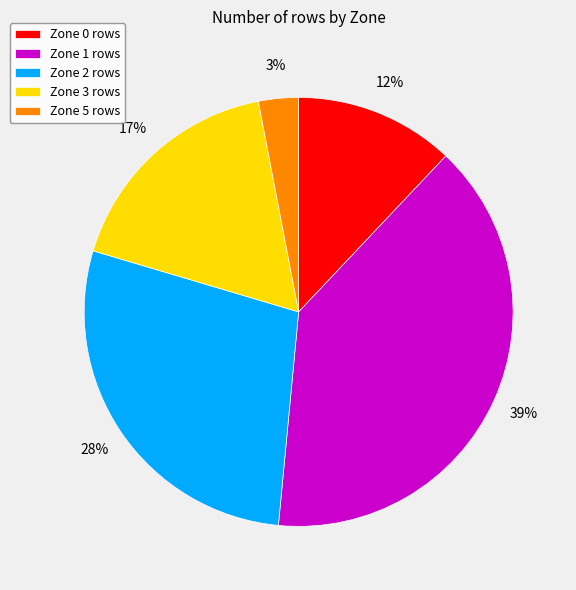

To the nearest percent, what is the difference between the Zone 2 and Zone 1 slice percentages?

11%